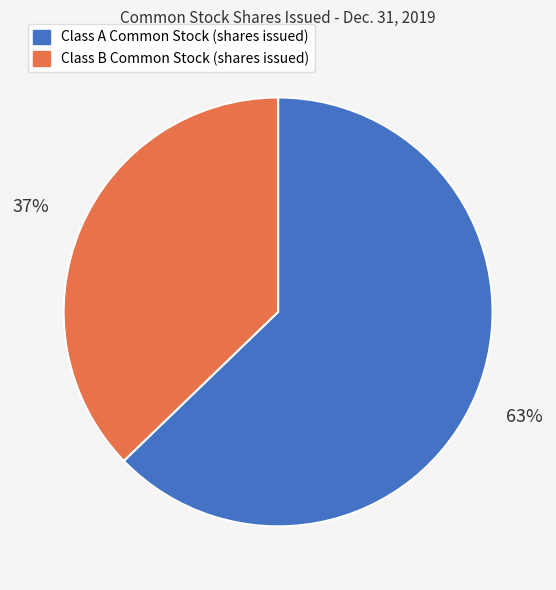

What is the smallest slice in the pie chart?

Class B Common Stock (shares issued)